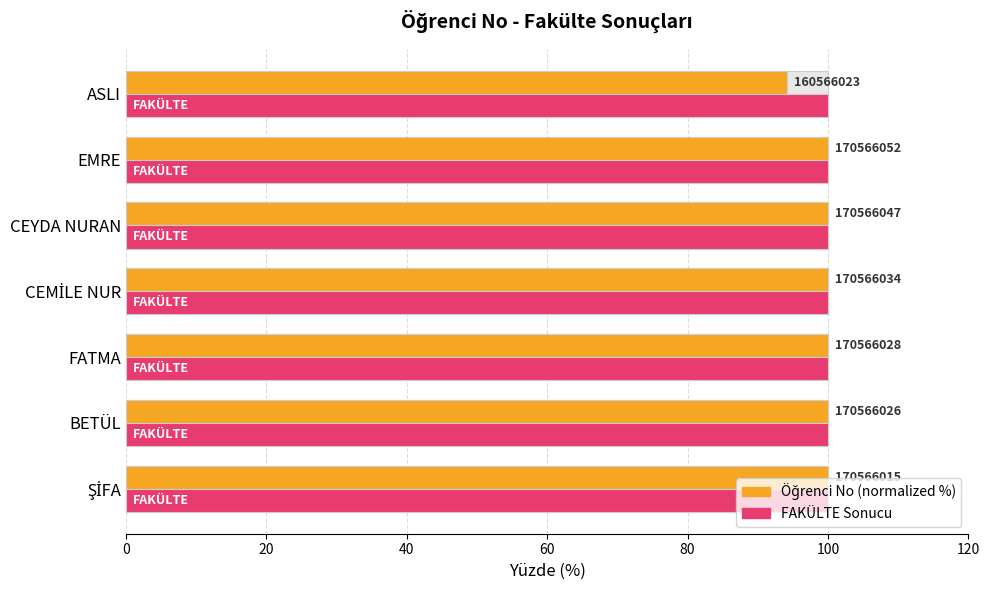

The value of Öğrenci No (normalized %) at CEMİLE NUR is 100.0. True or false?

True